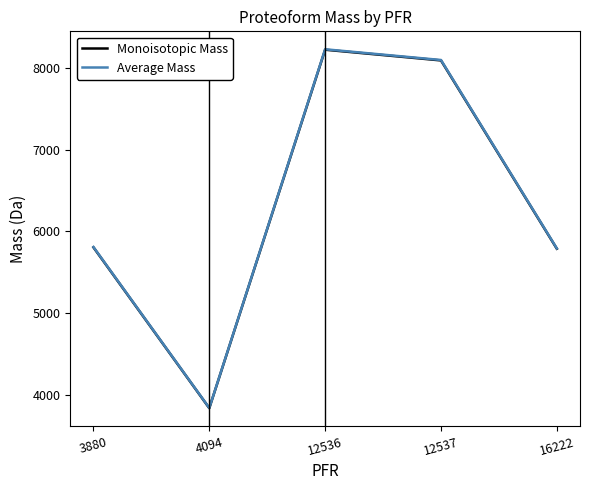

What is the total value across all series at 12537?

16191.7